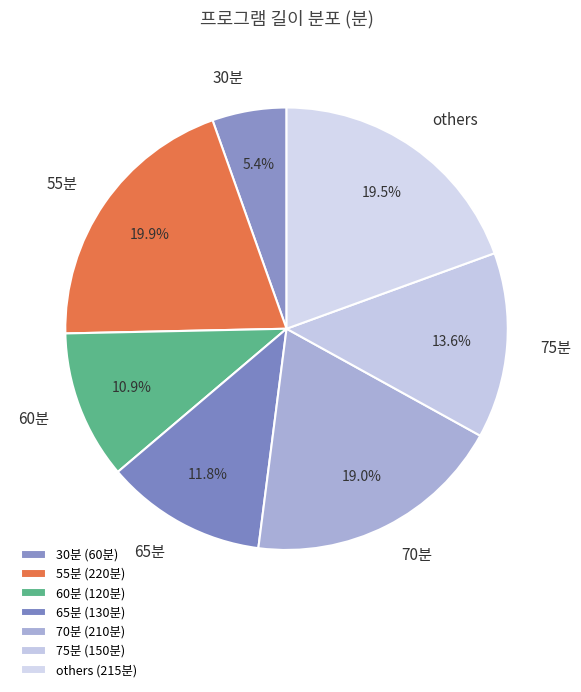

Is there any slice that represents more than half of the pie?

No